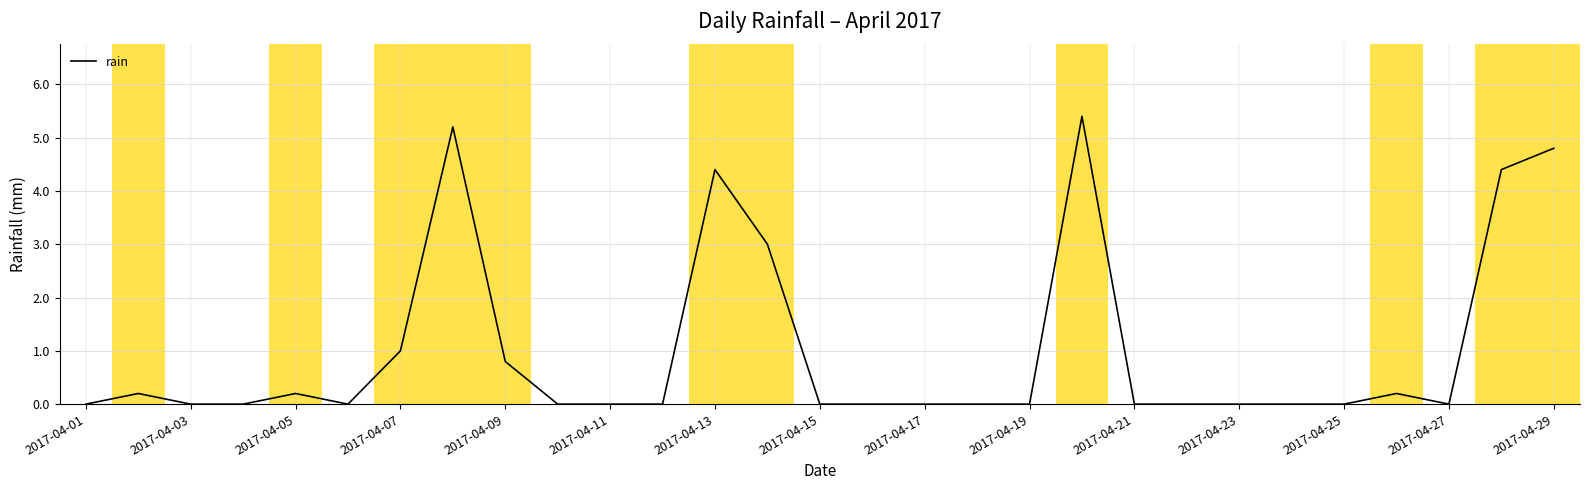

What is the maximum value shown in the chart?

5.4